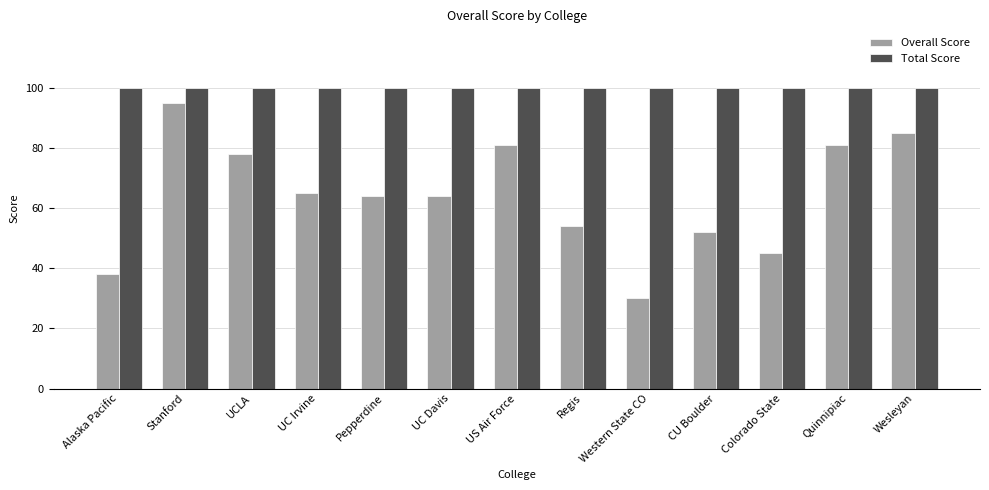

Rank the series at Pepperdine from lowest to highest value.

Overall Score, Total Score